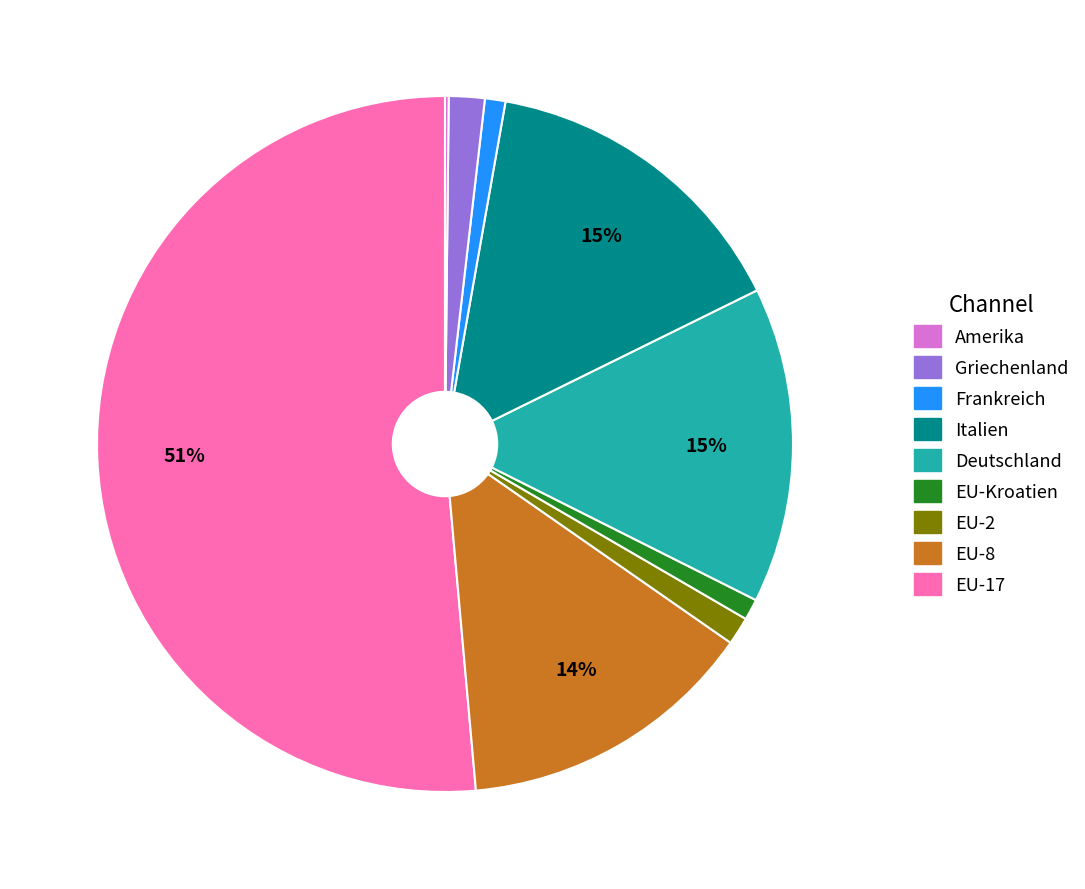

Is there any slice that represents more than half of the pie?

Yes